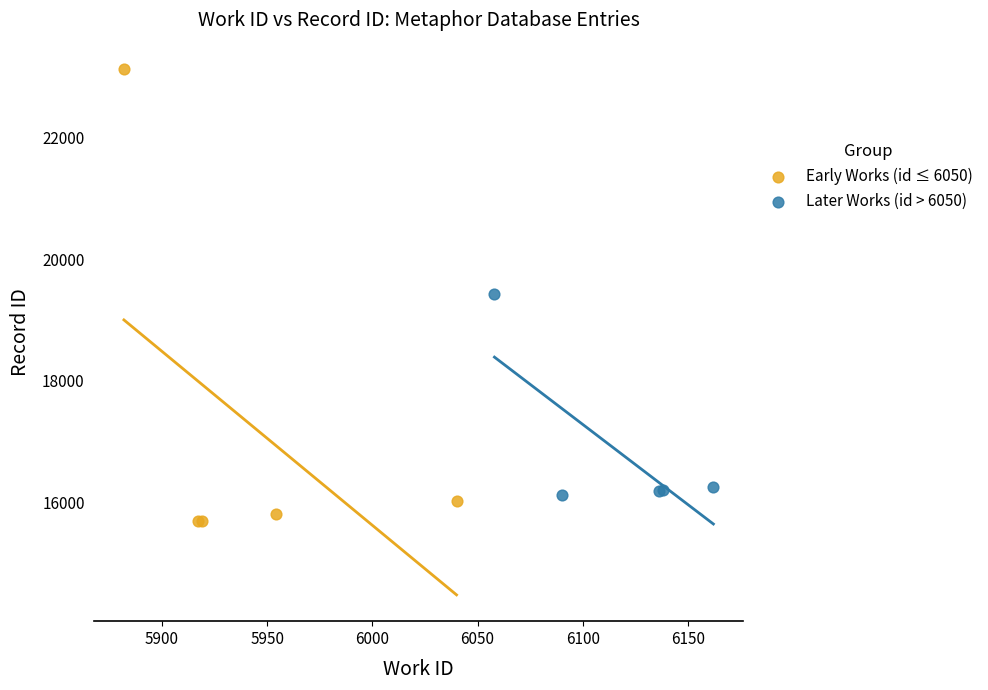

Which series reaches the maximum Y coordinate?

Early Works (id ≤ 6050)